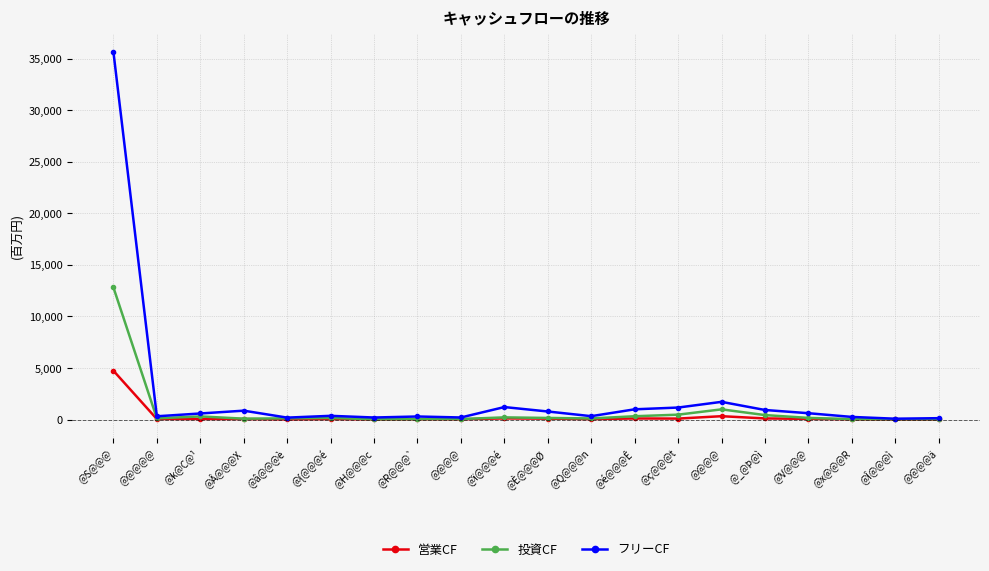

In 投資CF, how many points are lower than both neighbors (excluding endpoints)?

4